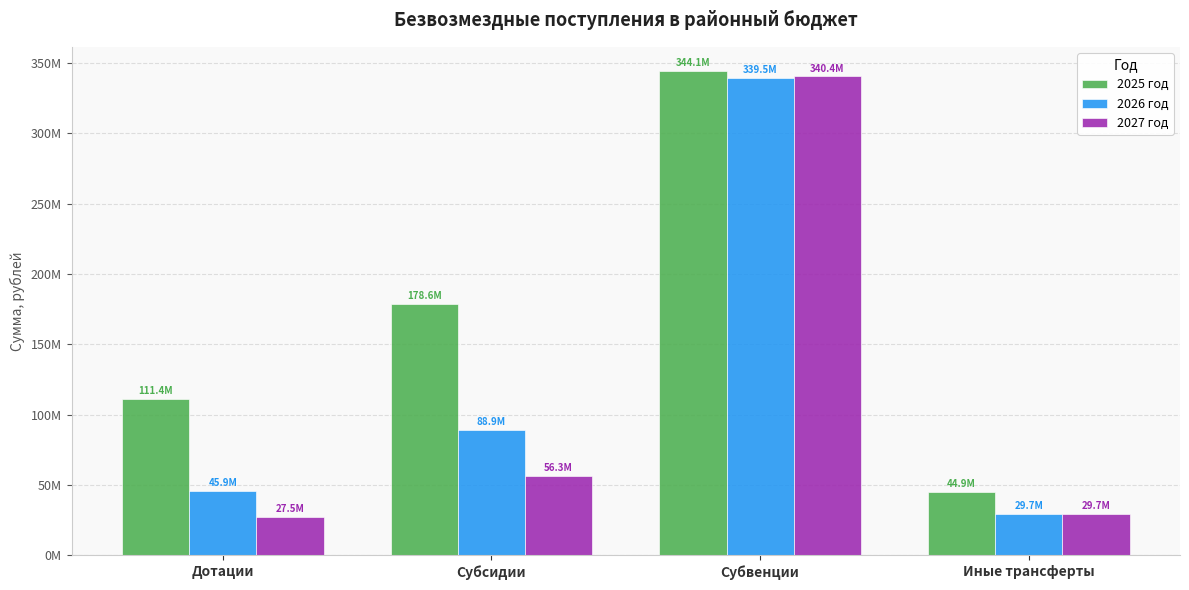

What is the value of the 2026 год bar at the 3rd from the left?

339453150.1